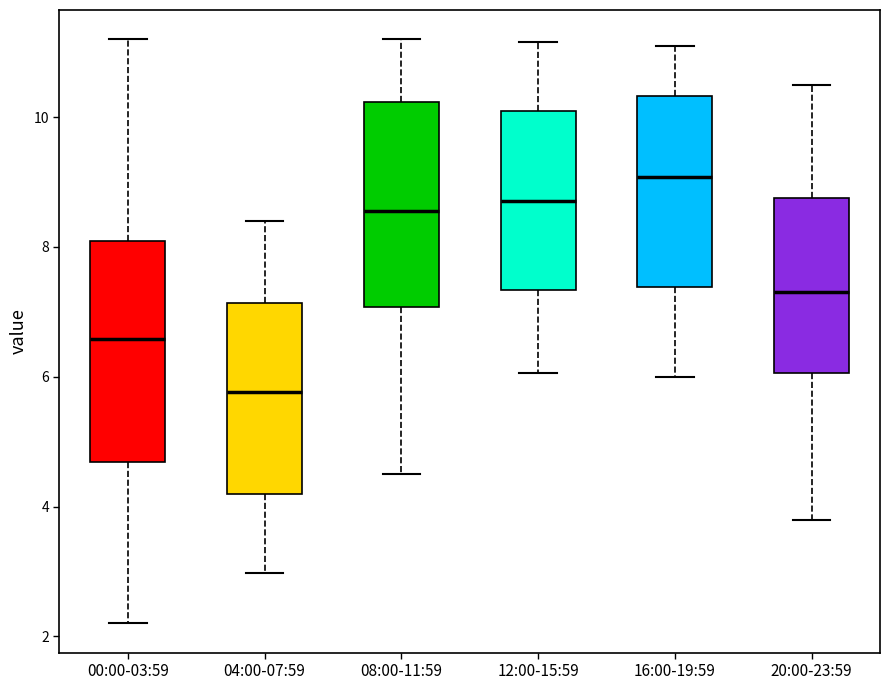

Which box is the tallest, from its lower edge to its upper edge?

00:00-03:59